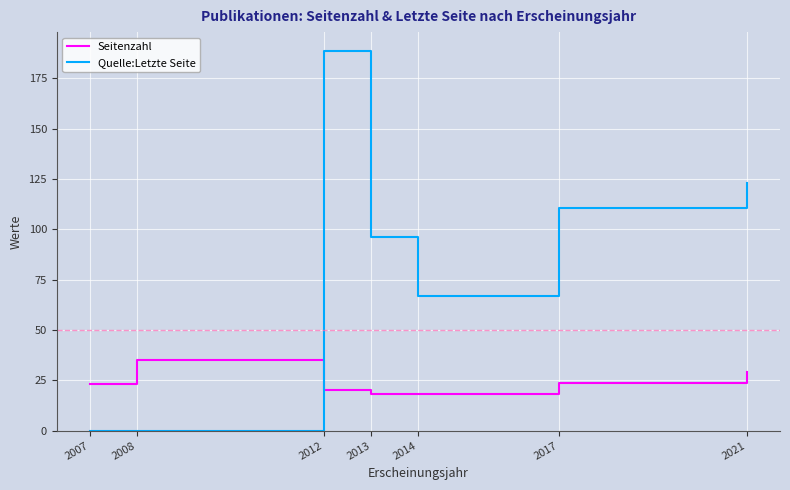

What is the highest value of the Quelle:Letzte Seite series?

188.5